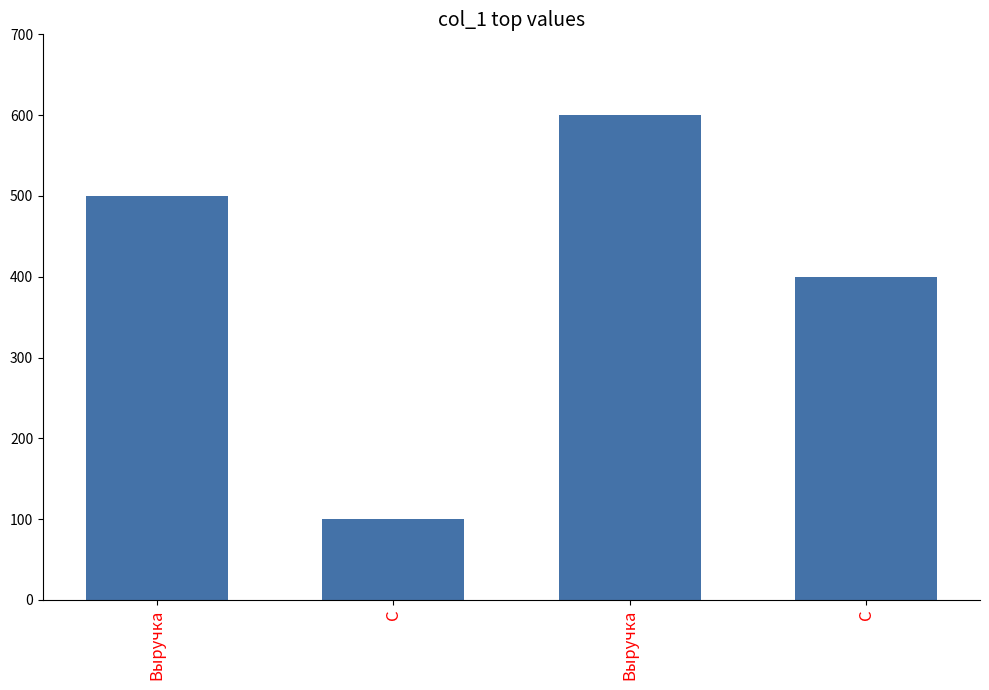

Reading right to left, what are all the values shown in this chart?

400	600	100	500